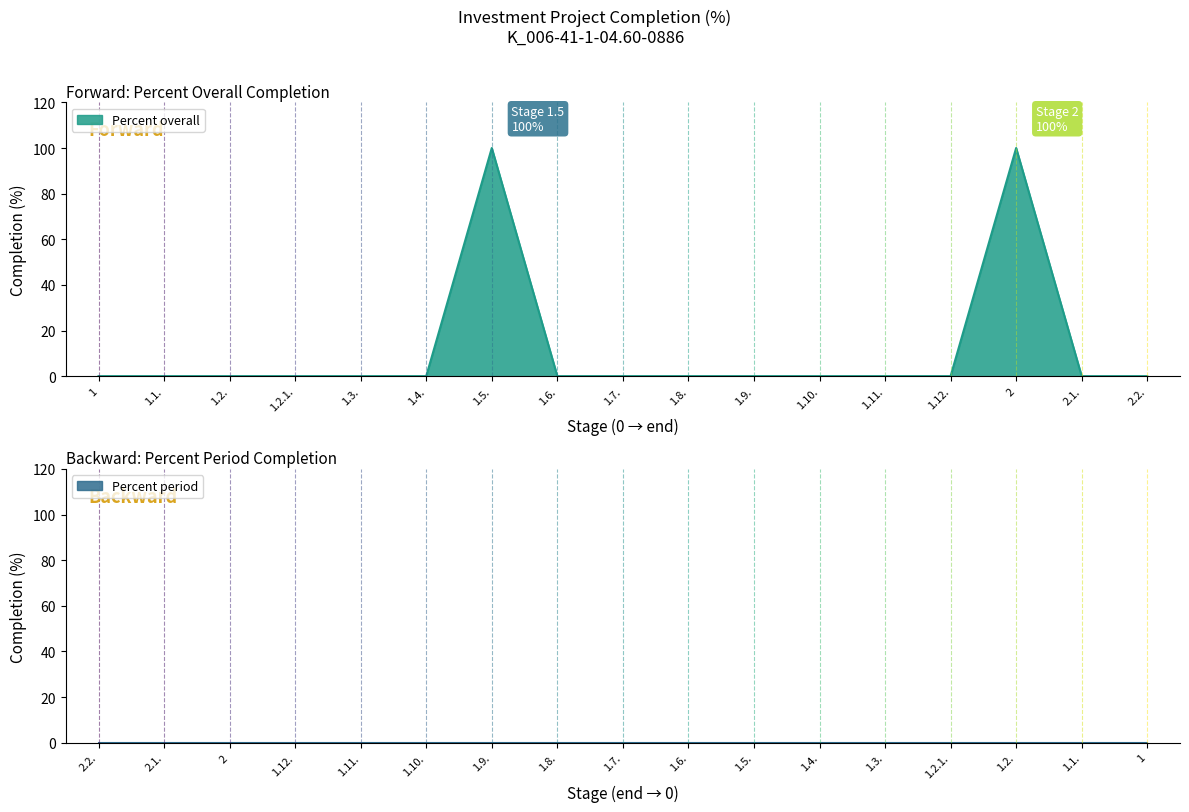

Reading right to left, extract all data points from this chart.

2.2.=0	2.1.=0	2=100	1.12.=0	1.11.=0	1.10.=0	1.9.=0	1.8.=0	1.7.=0	1.6.=0	1.5.=100	1.4.=0	1.3.=0	1.2.1.=0	1.2.=0	1.1.=0	1=0